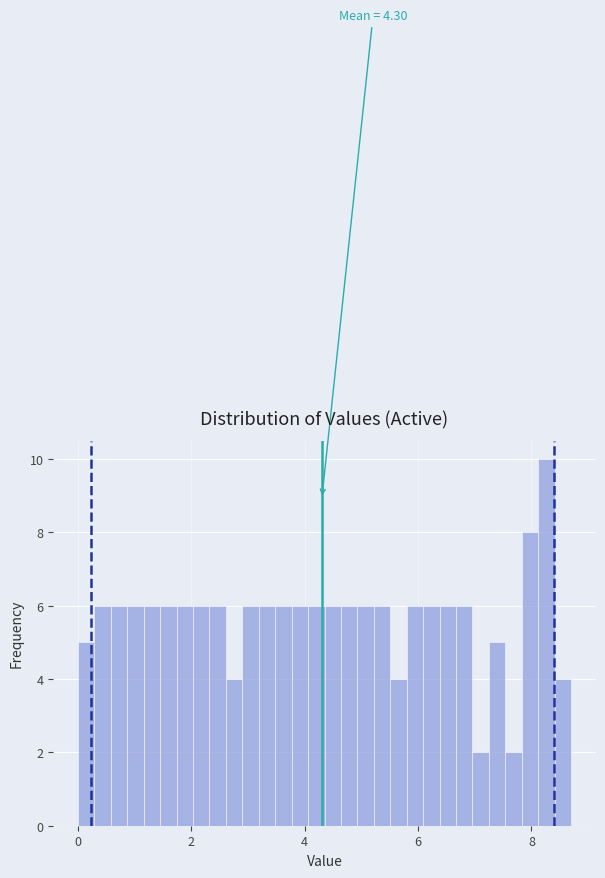

Read against the x-axis, roughly where is the centre of the tallest bar?

8.2